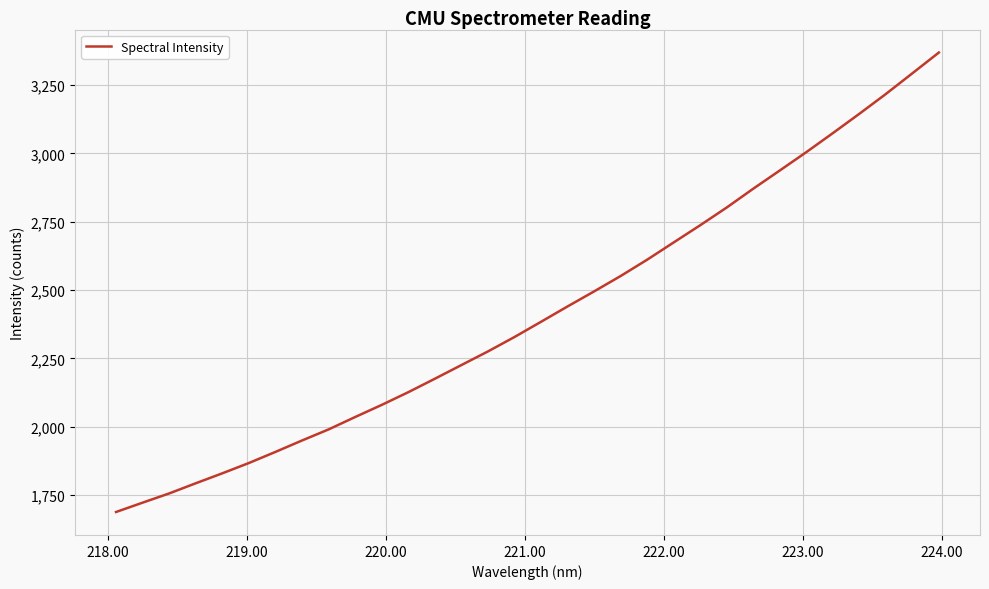

What is the minimum value shown in the chart?

1688.4